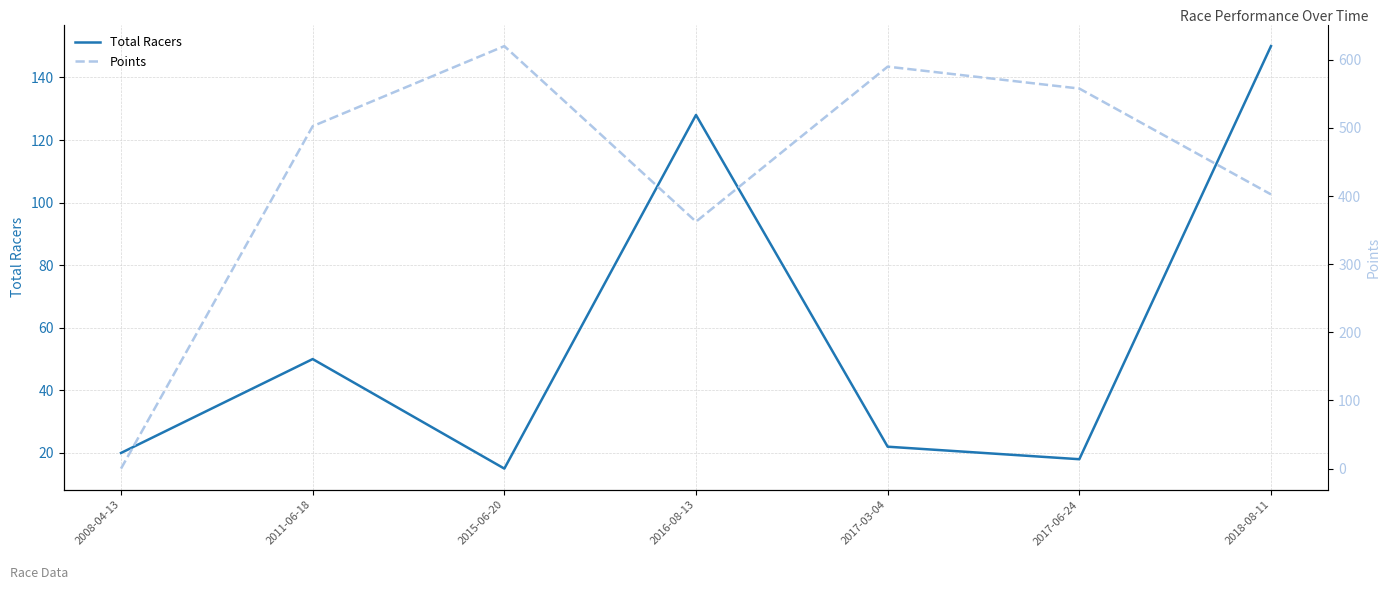

Where does the Total Racers series first go above 22?

2011-06-18